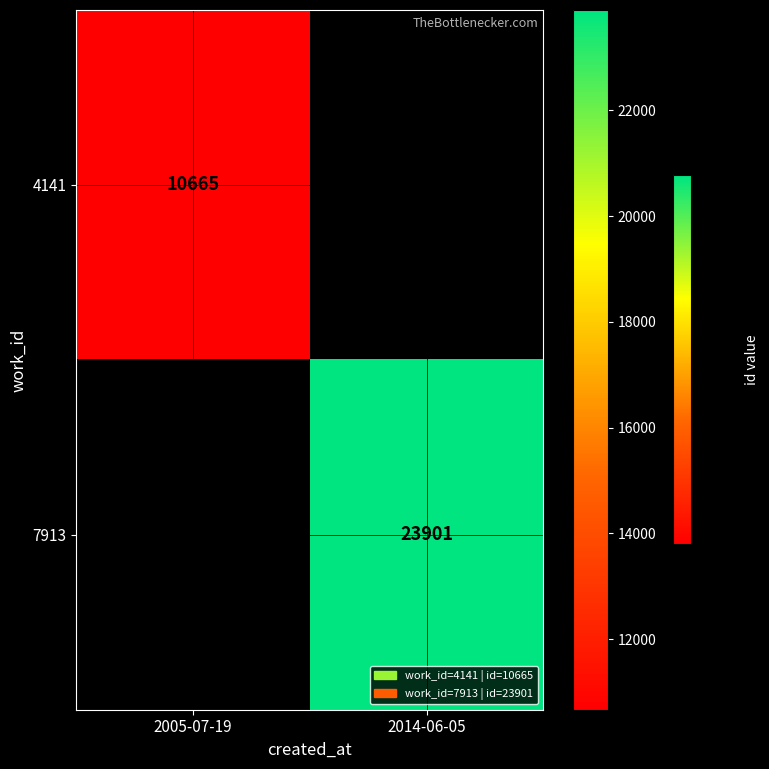

The 7913 series shows 39868 at 2014-06-05. True or false?

False